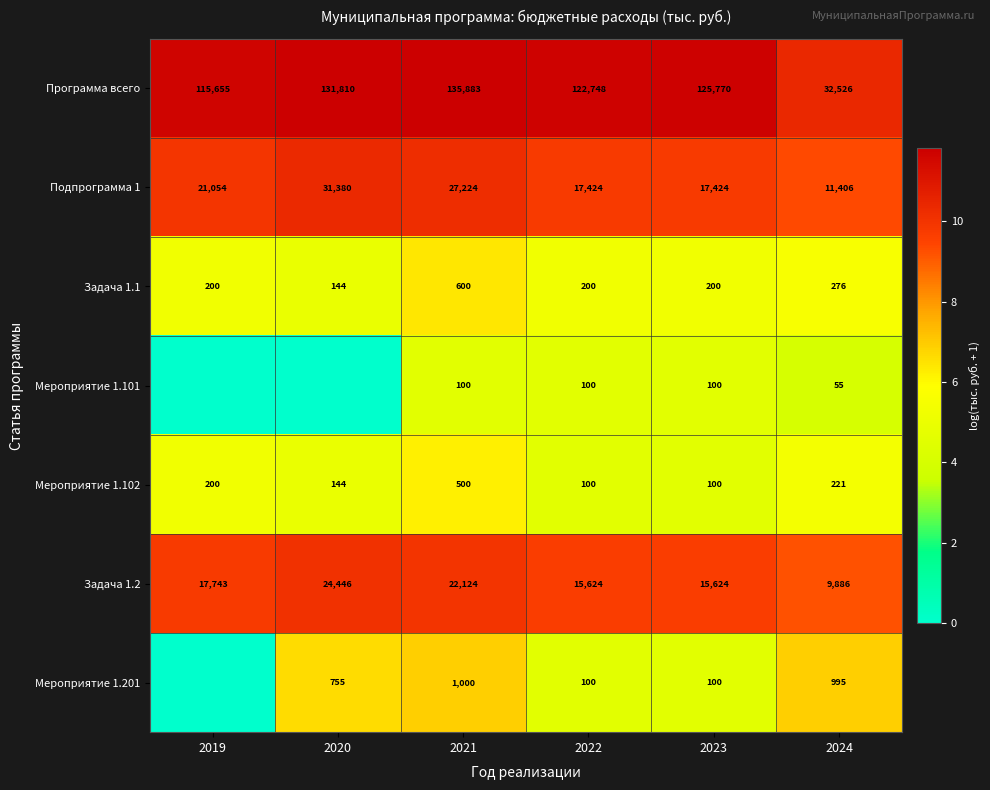

What is the difference between the second highest and second lowest values in the Подпрограмма 1 series?

9800